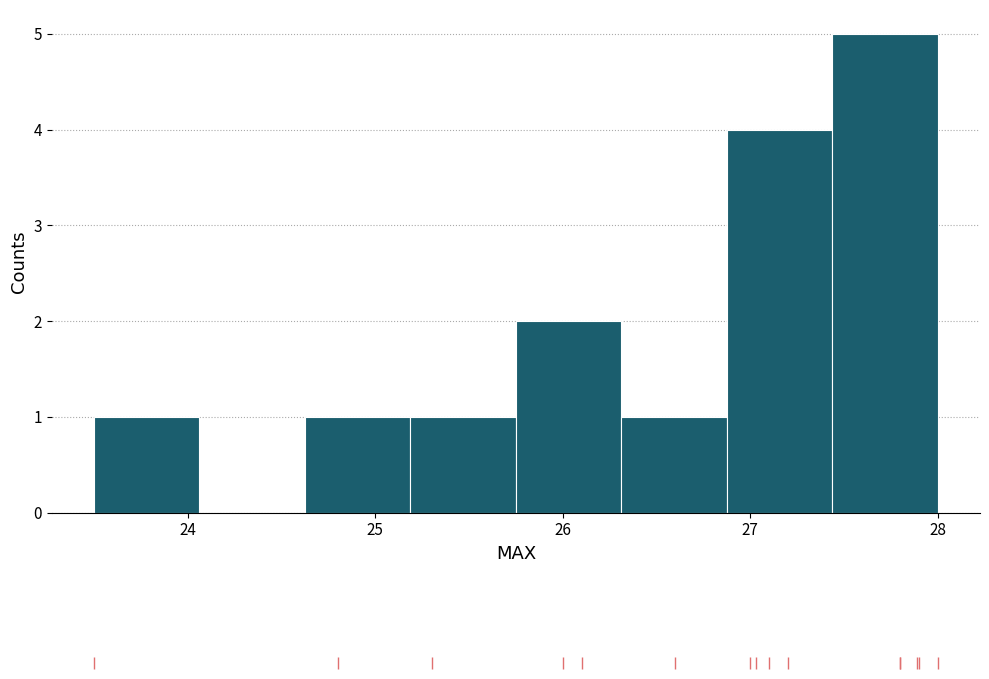

Reading left to right, transcribe this chart: for each bar, give the range it covers on the x-axis and its height. Neither the bar edges nor the heights are printed on the chart, so give them approximately, as read against the axes.

23.5 to 24.1: 1
24.1 to 24.6: 0
24.6 to 25.2: 1
25.2 to 25.8: 1
25.8 to 26.3: 2
26.3 to 26.9: 1
26.9 to 27.4: 4
27.4 to 28.0: 5